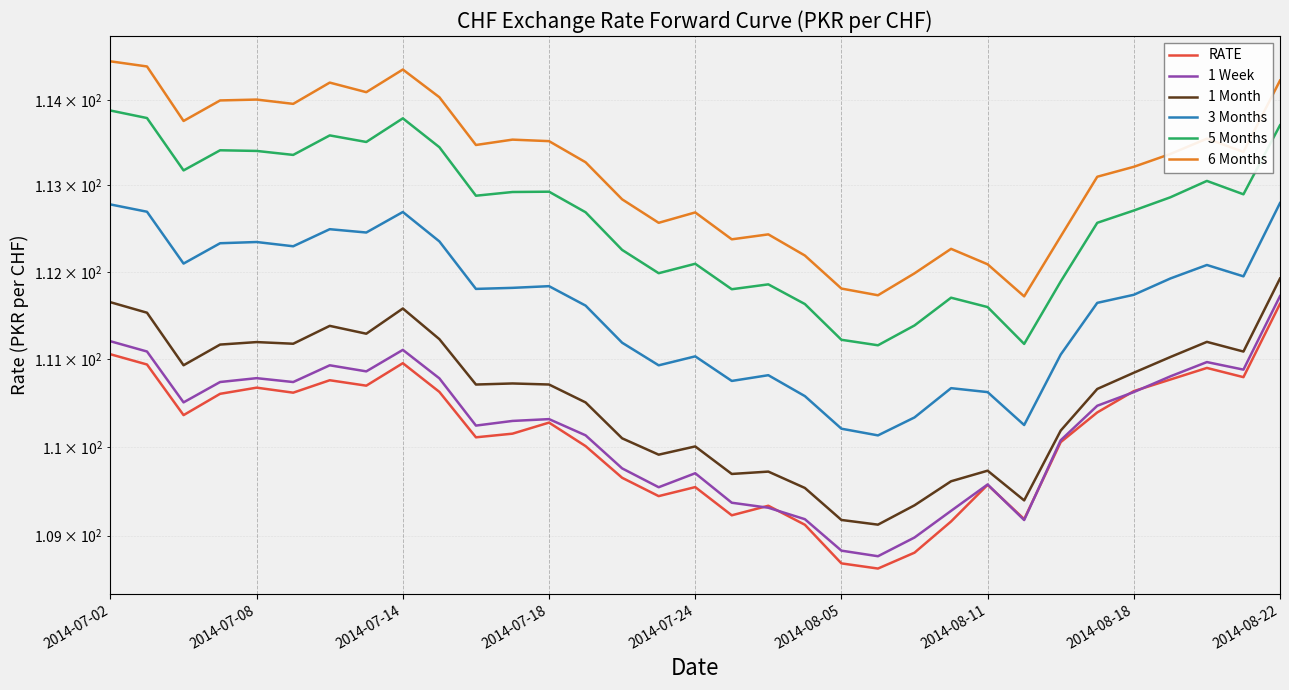

True or false: 6 Months and 1 Week intersect in this chart.

False